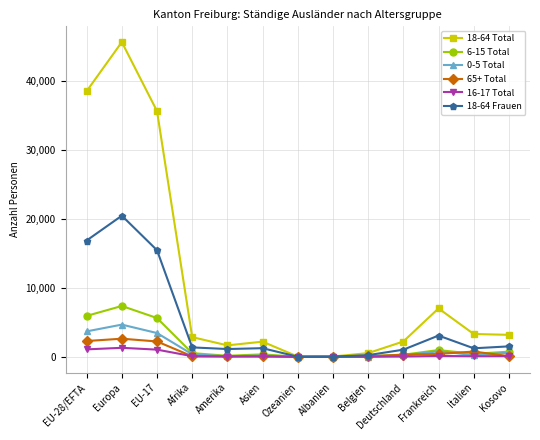

What is the total value across all series at Kosovo?

6241